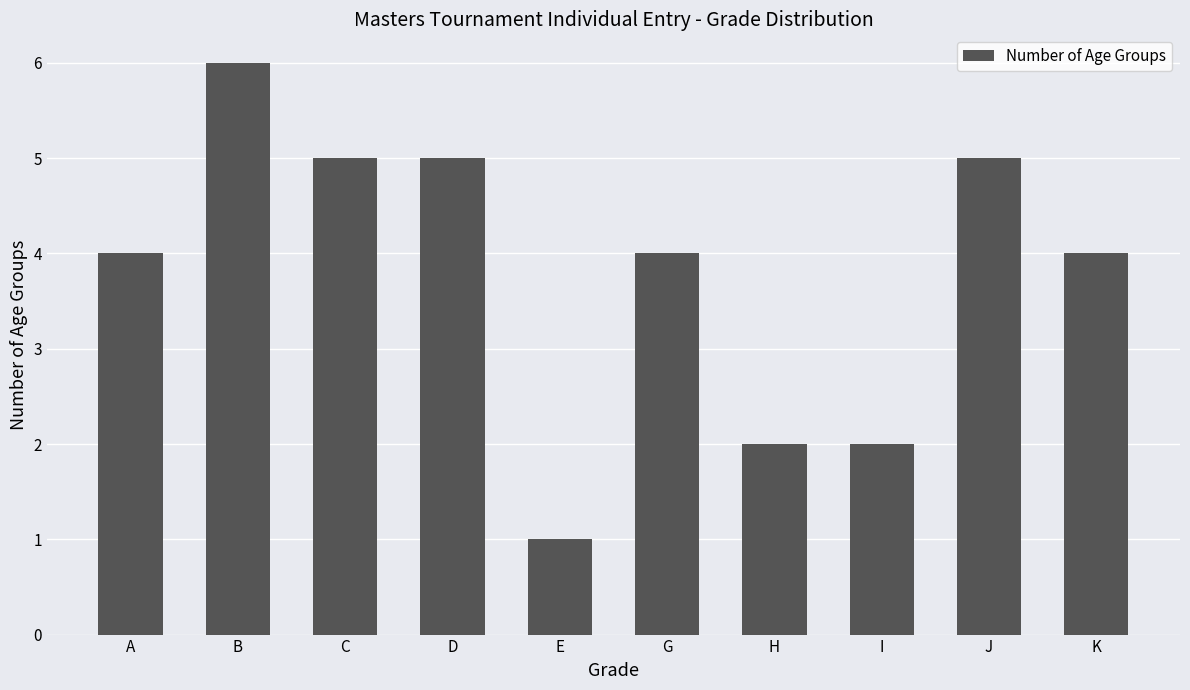

At which category does the chart reach its minimum across all series?

E